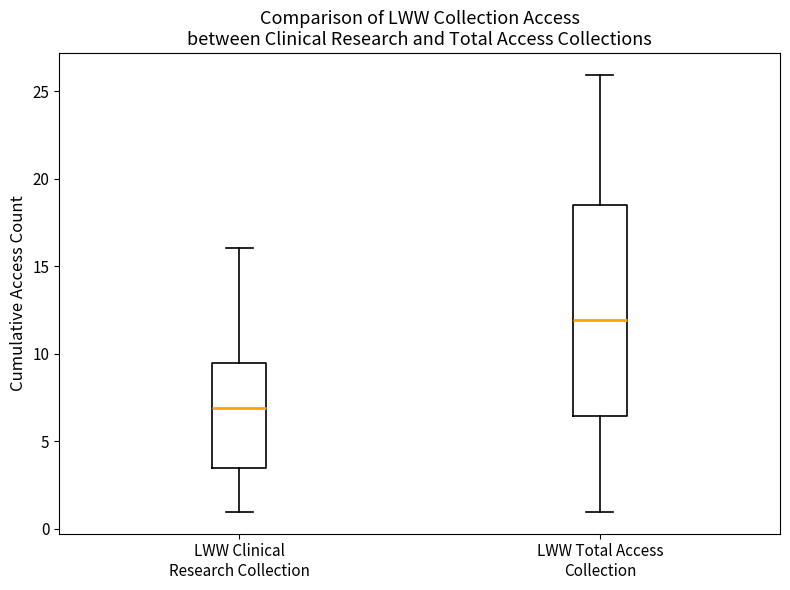

Where does the median line of the box for LWW Clinical Research Collection sit on the y-axis? The values are not printed on the chart, so give them approximately, as read against the axis.

7.0